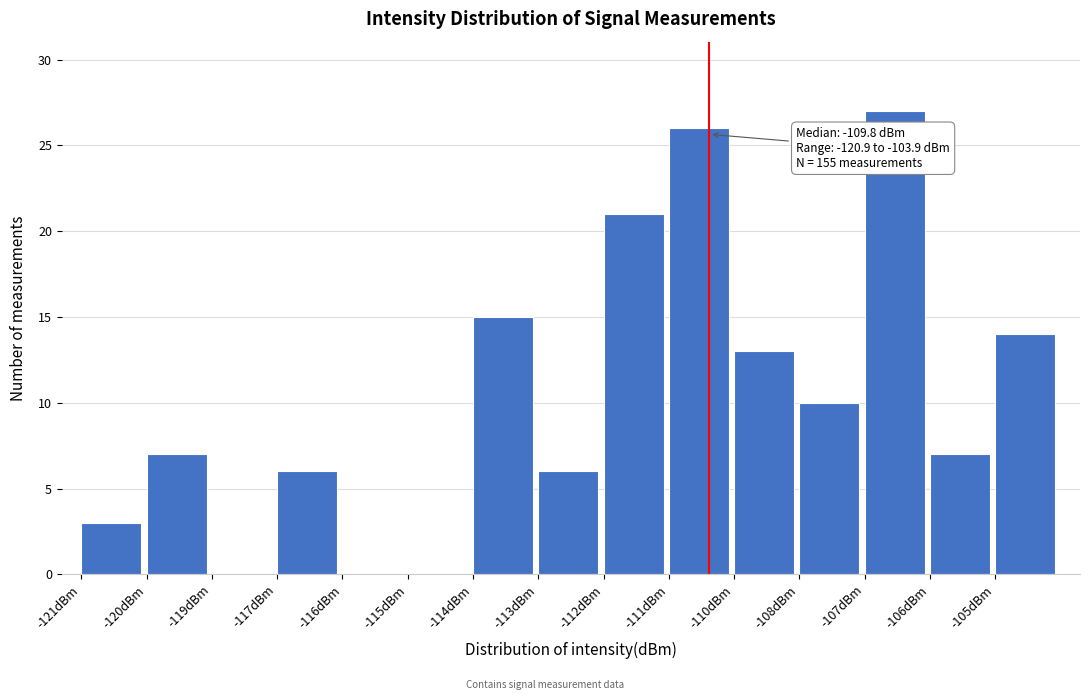

Reading left to right, transcribe all the data shown in this chart.

-121dBm=3	-120dBm=7	-119dBm=0	-117dBm=6	-116dBm=0	-115dBm=0	-114dBm=15	-113dBm=6	-112dBm=21	-111dBm=26	-110dBm=13	-108dBm=10	-107dBm=27	-106dBm=7	-105dBm=14